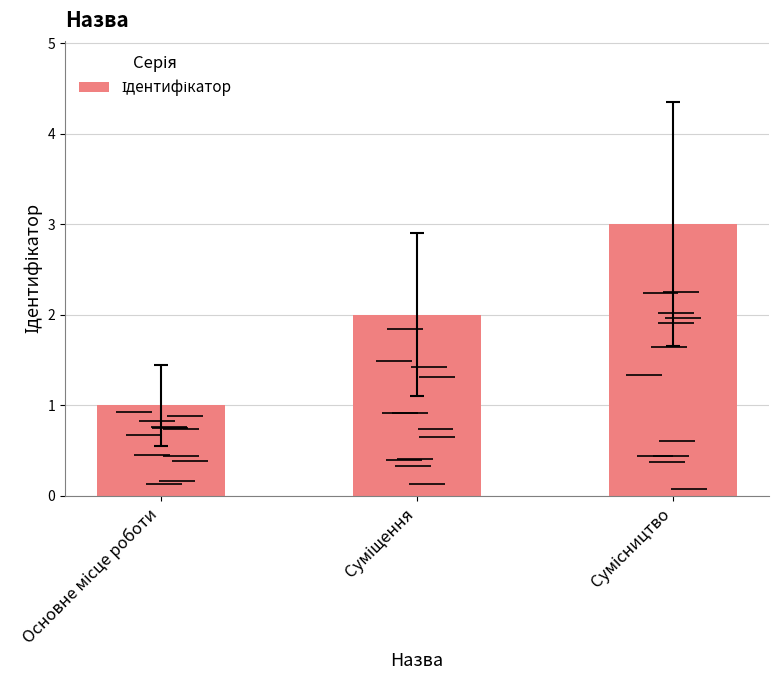

What is the average value?

2